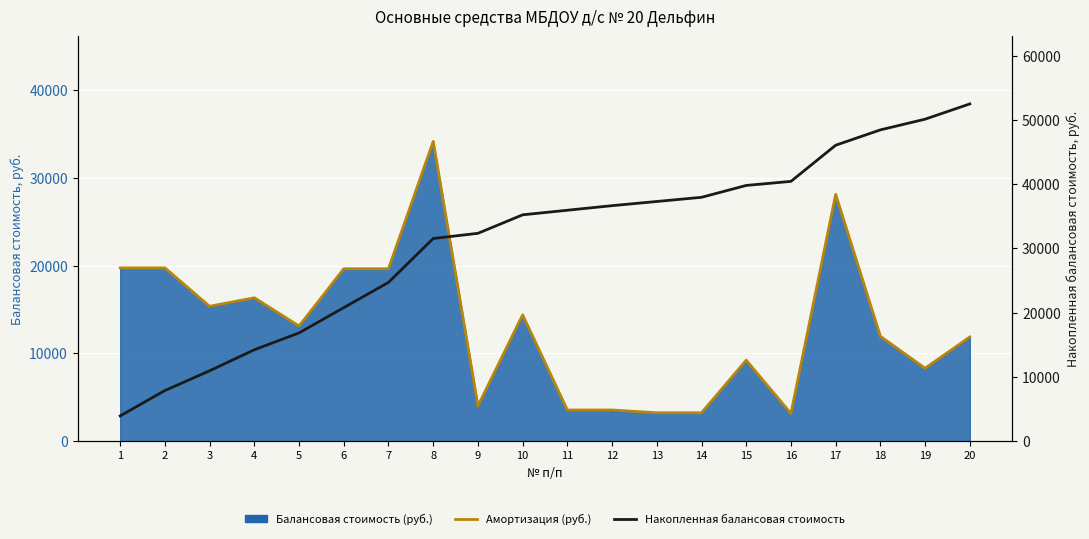

Is it true that Накопленная балансовая стоимость equals 7593.8 at 9?

False